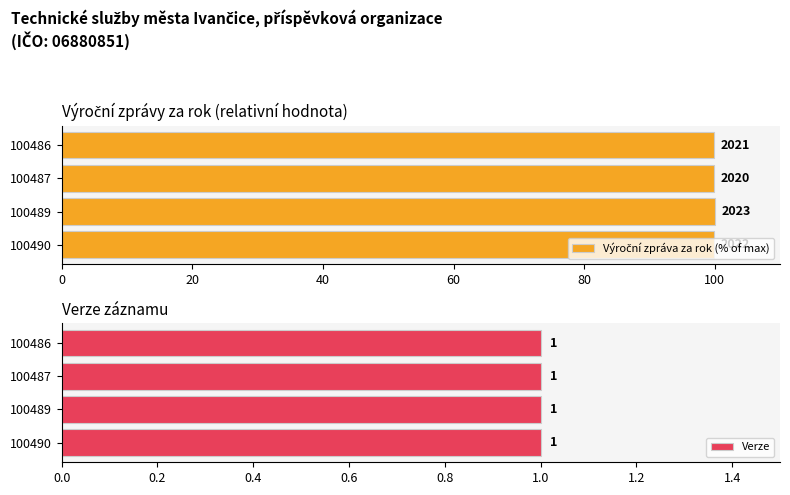

The value of Výroční zpráva za rok (% of max) at 100489 is 100.0. True or false?

True